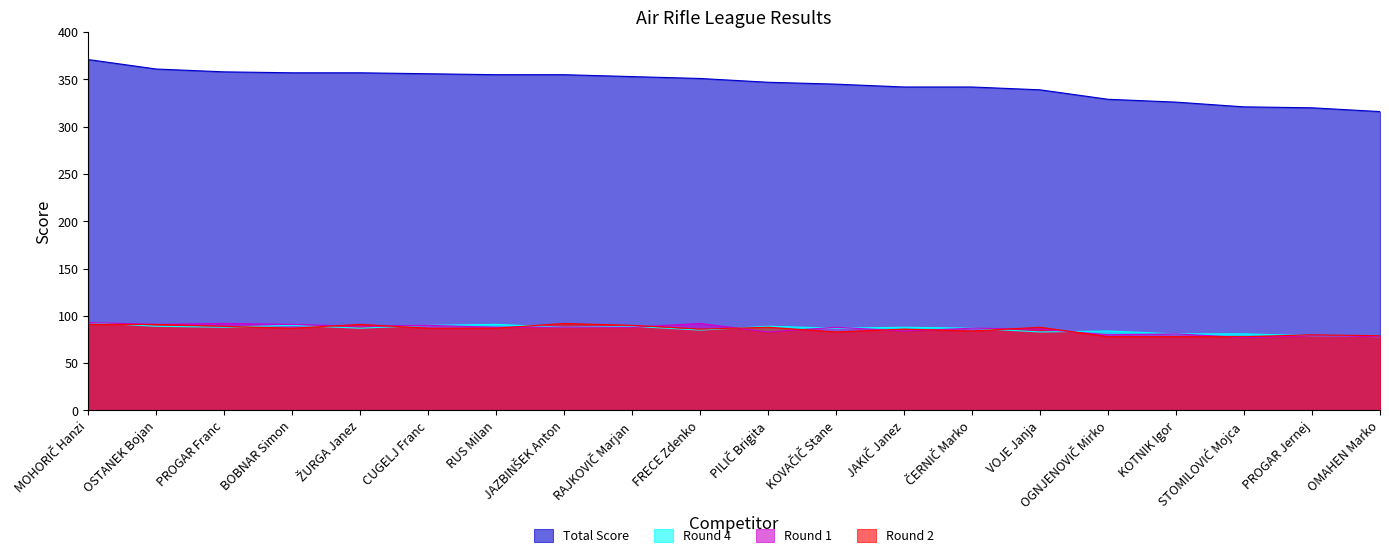

What is the total value across all series at ŽURGA Janez?

624